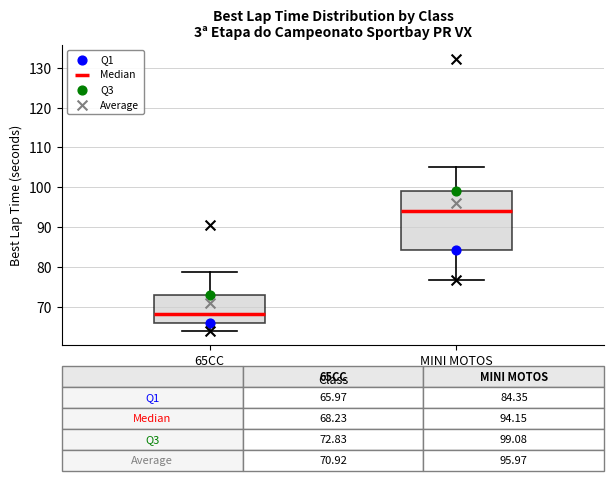

Which box is the tallest, from its lower edge to its upper edge?

MINI MOTOS